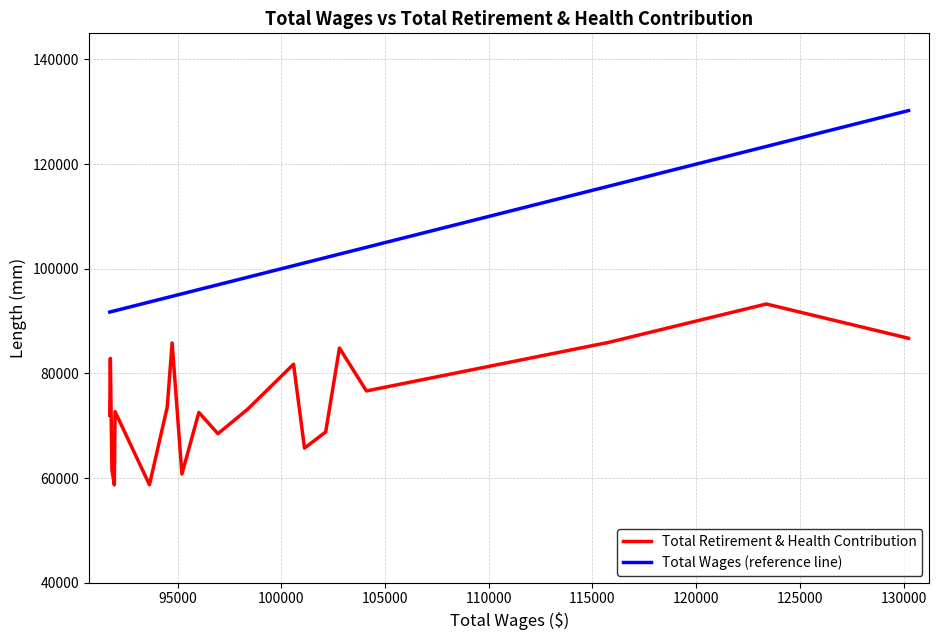

Which series has the largest total across all categories?

Total Wages (reference line)